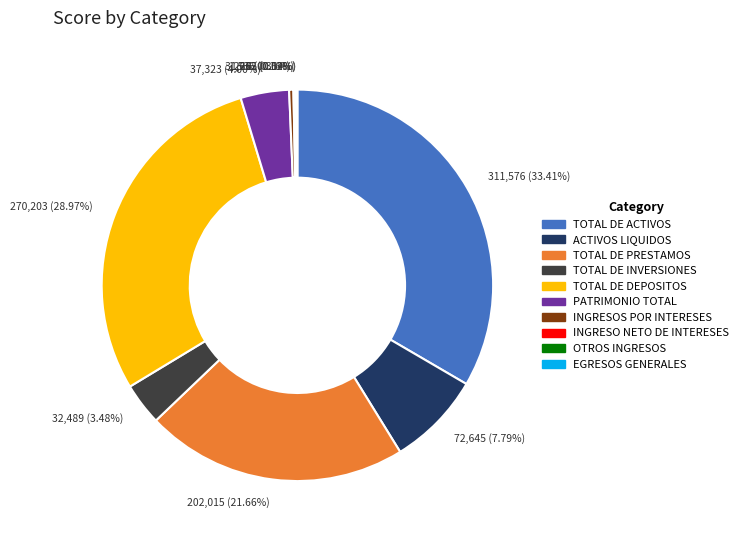

Is it true that ACTIVOS LIQUIDOS is 8% of the pie?

True